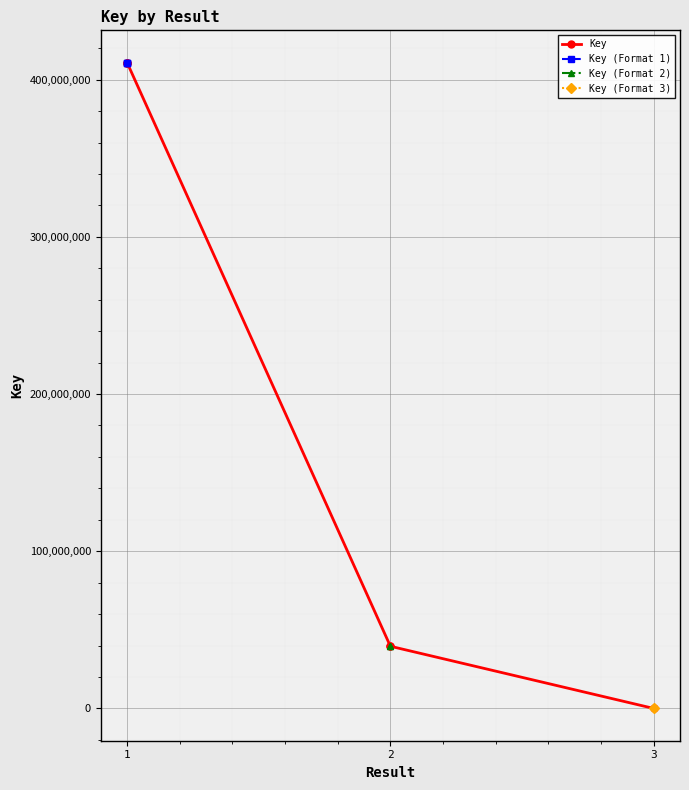

What is the change in value from 1 to 2?

-371259872